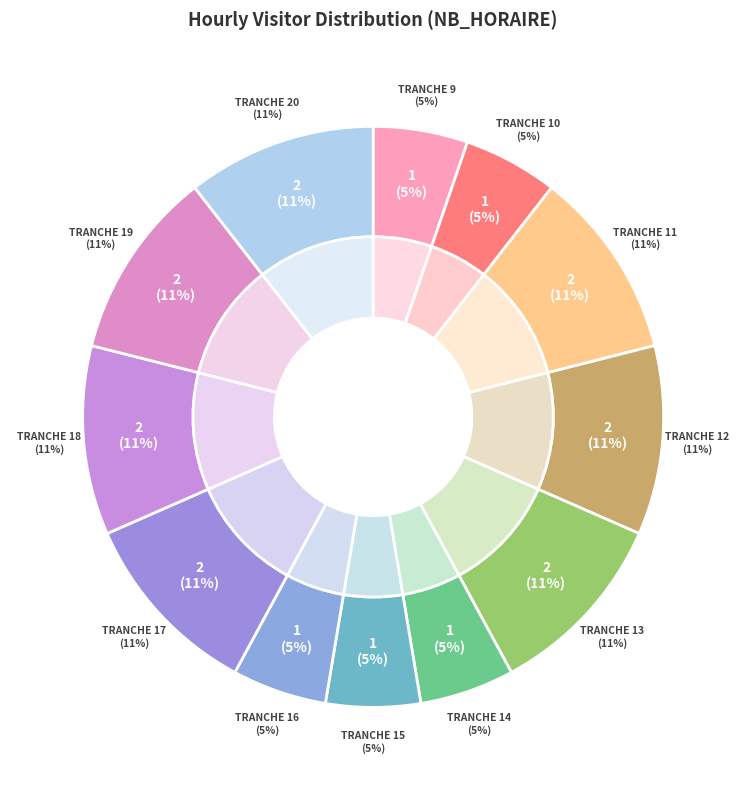

Count the number of slices in the pie.

24